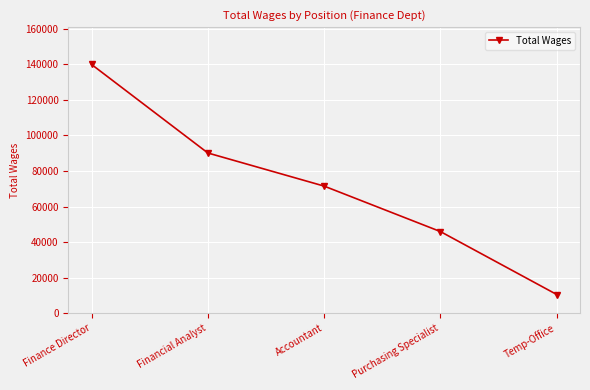

Rank the categories by value from lowest to highest.

Temp-Office, Purchasing Specialist, Accountant, Financial Analyst, Finance Director